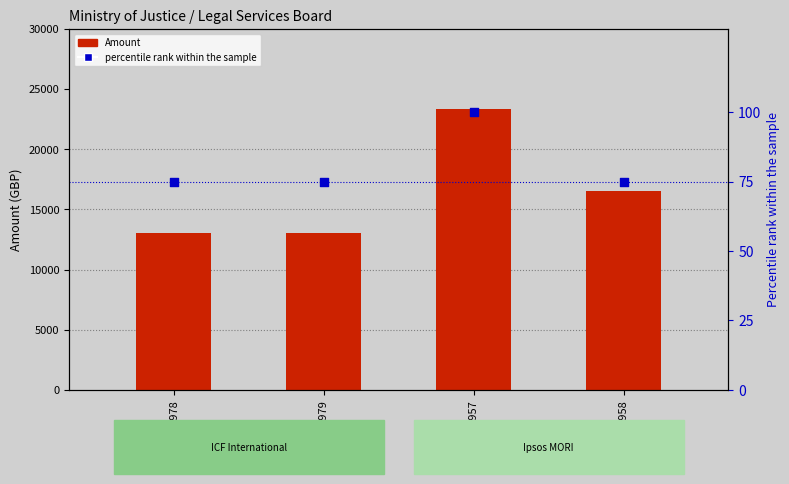

Which series contains the highest Y value?

Amount